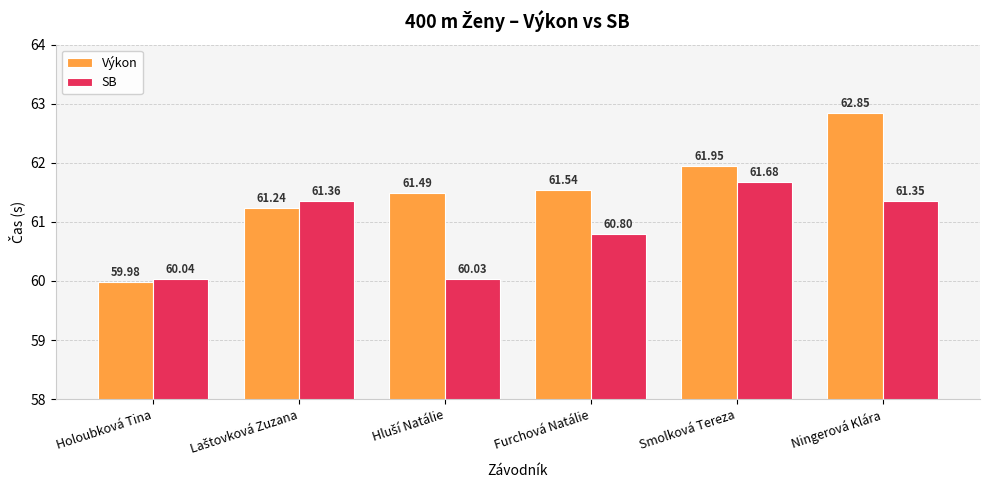

Which series has the largest total across all categories?

Výkon